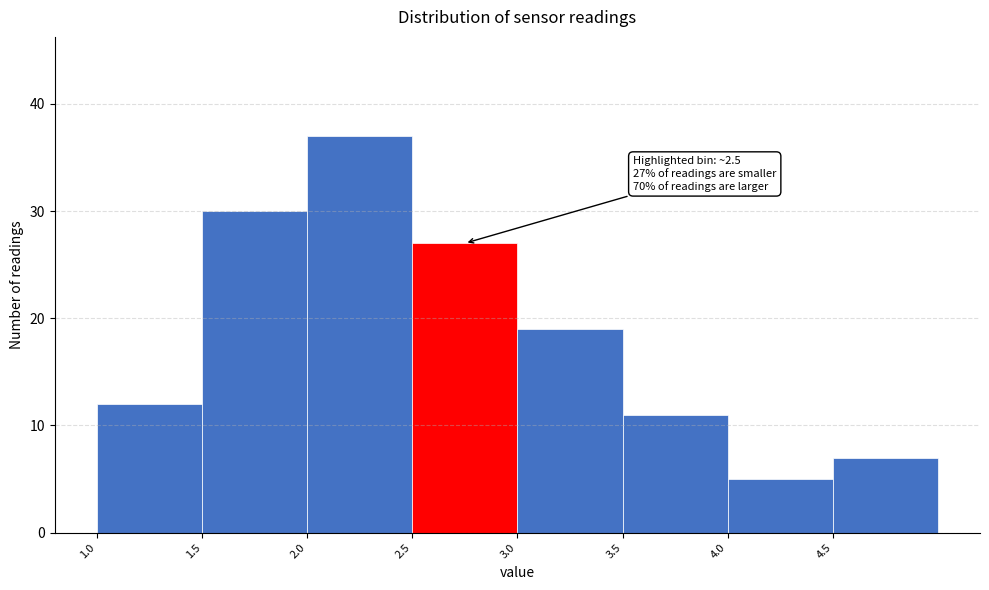

Which range on the x-axis has the tallest bar?

2.0 to 2.5